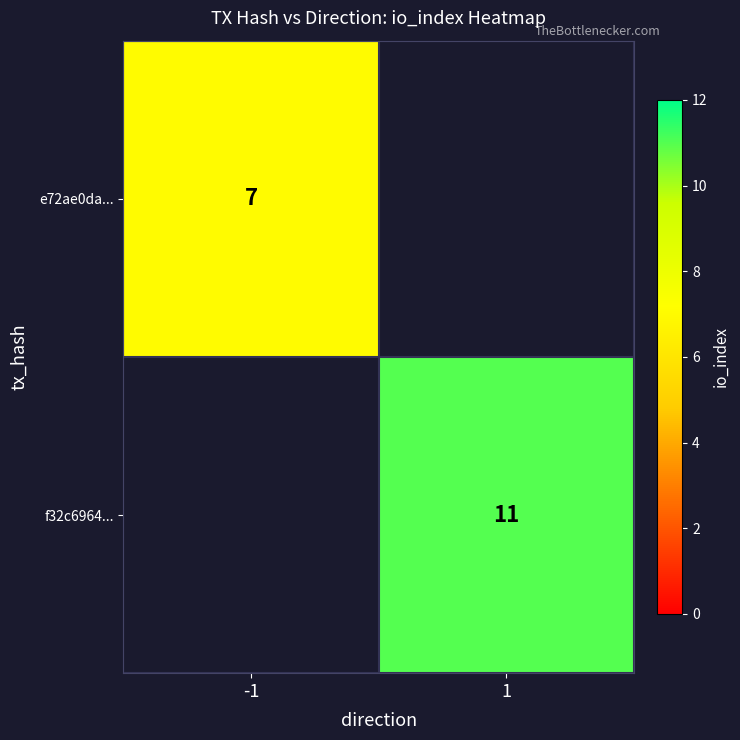

Is the value of e72ae0da... at -1 greater than the value of f32c6964... at 1?

No